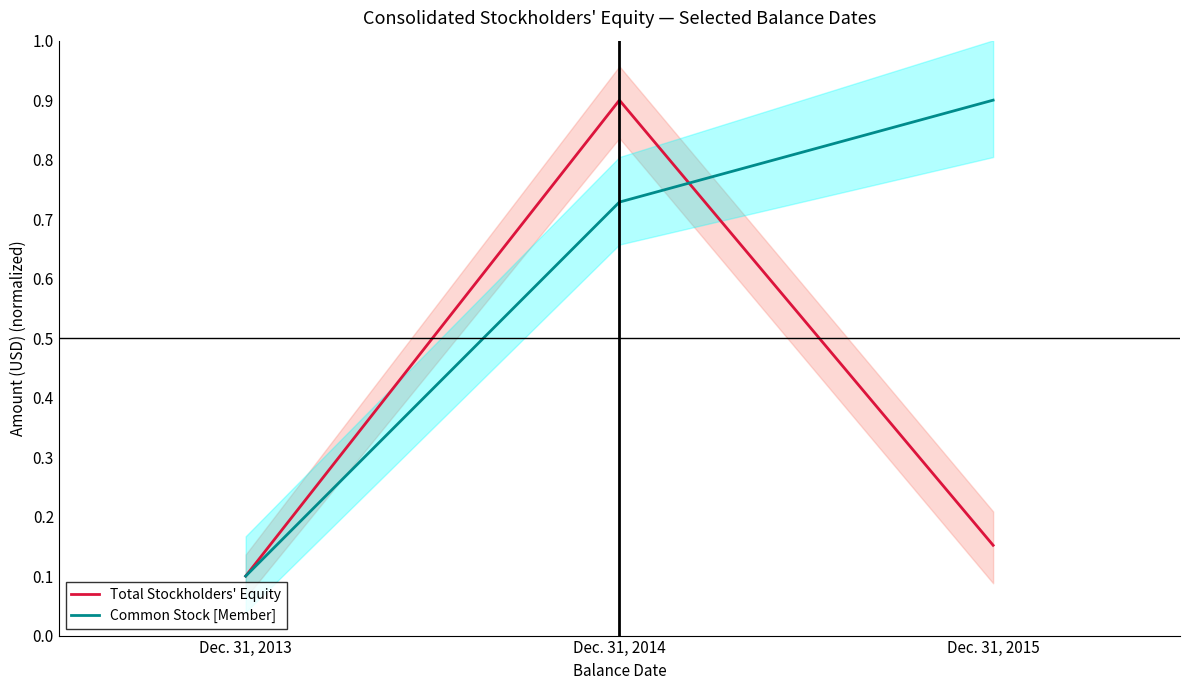

Is this an area chart (filled region under the line)?

No